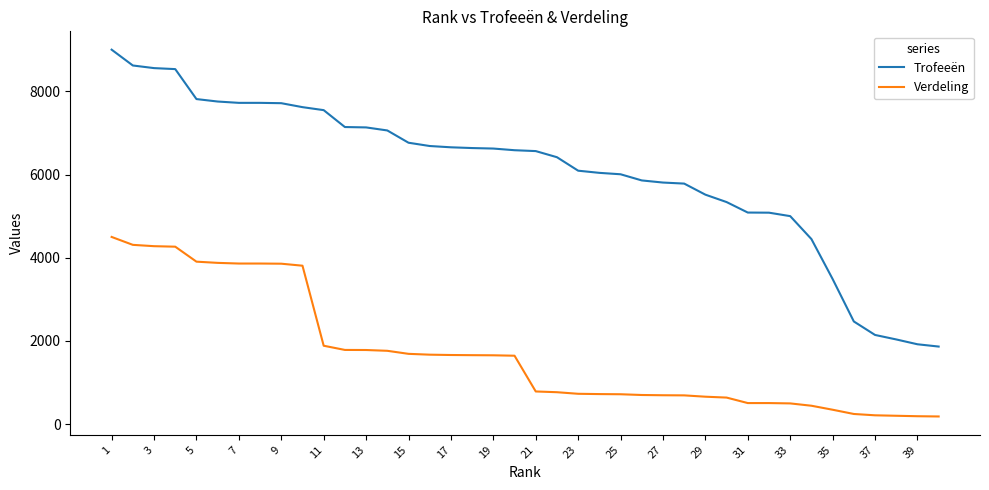

True or false: Verdeling and Trofeeën cross at least once.

False